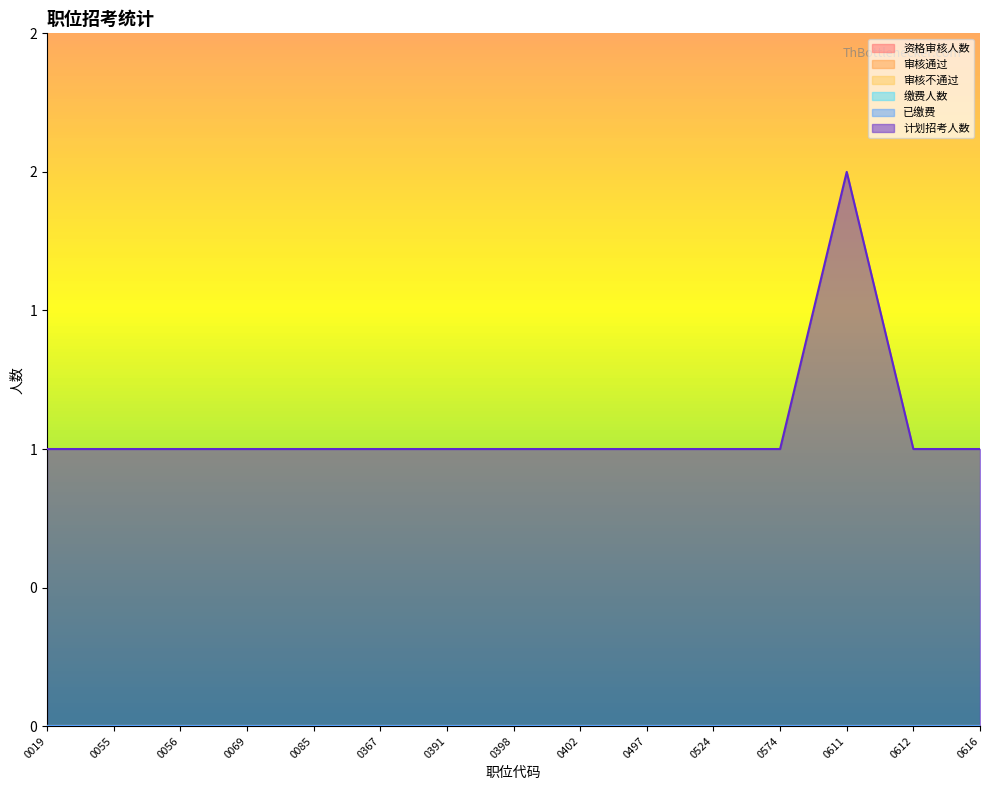

Is it true that 计划招考人数 equals 1 at 0055?

True